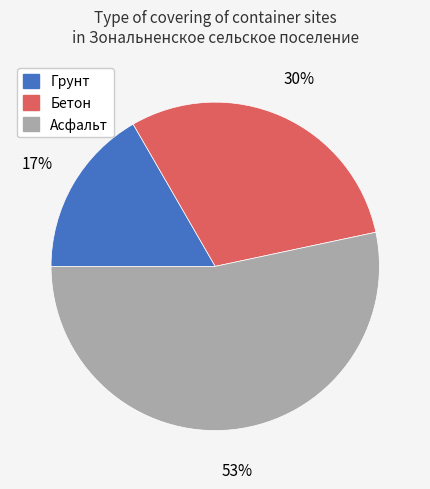

How many segments does this pie chart have?

3